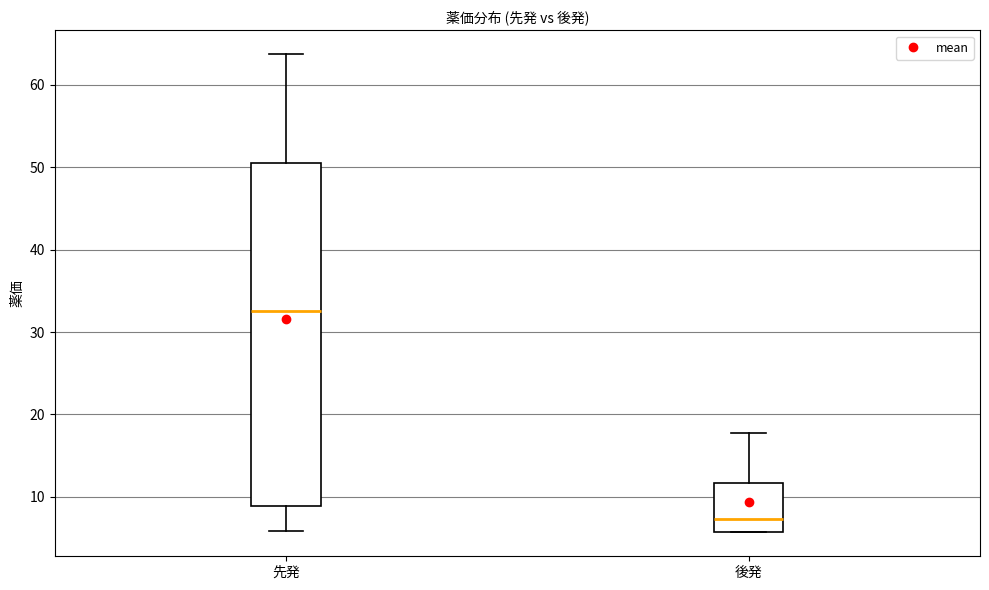

Which box is the tallest, from its lower edge to its upper edge?

先発